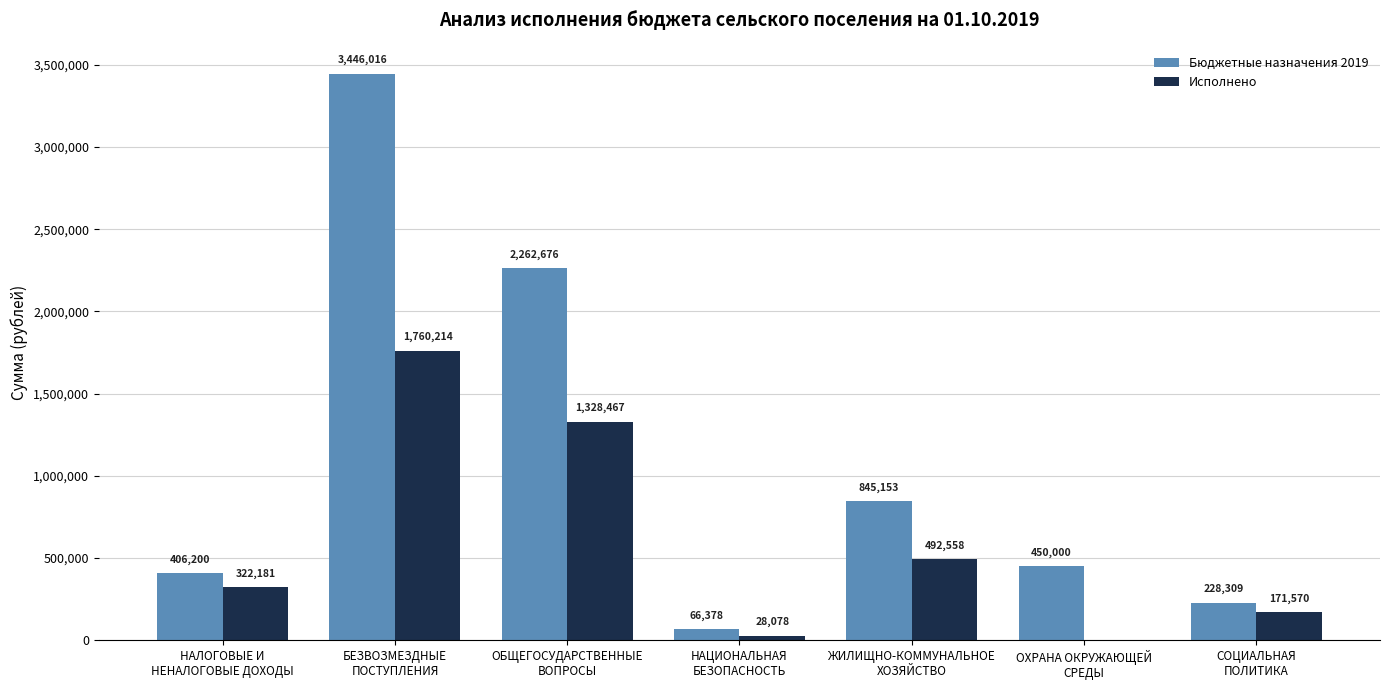

Which series has the largest total across all categories?

Бюджетные назначения 2019